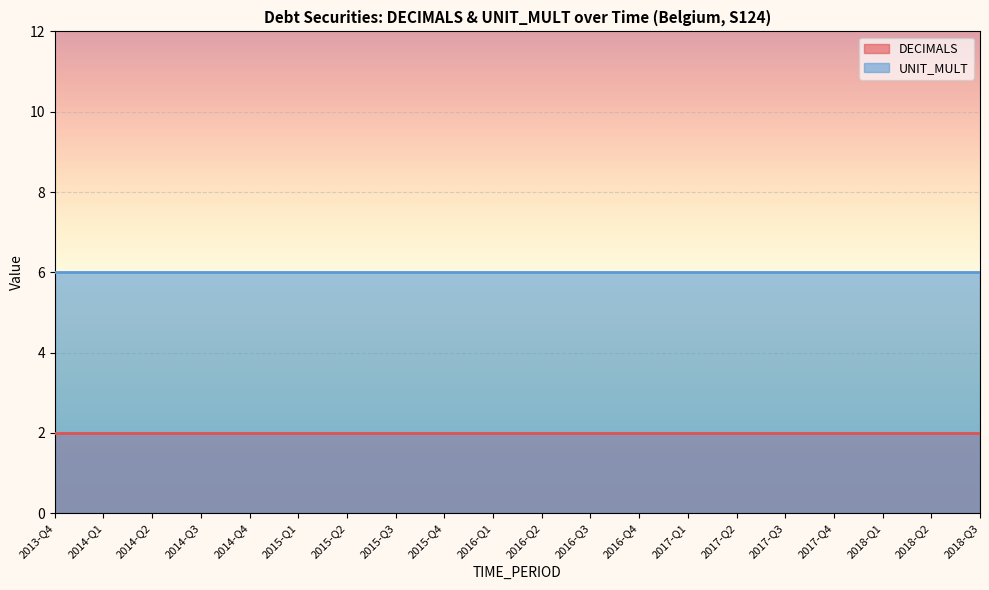

At which category is the sum across all series the highest?

2013-Q4